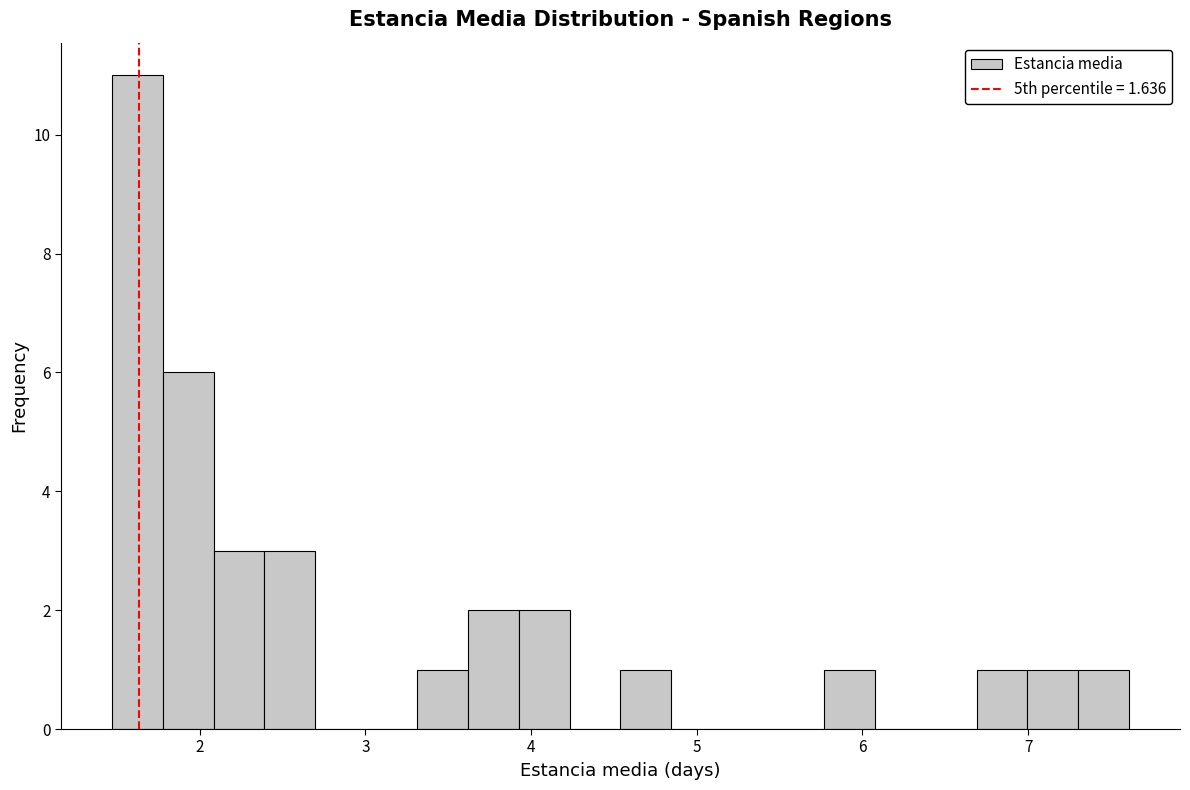

Around what value on the x-axis is the tallest bar? Give the approximate position of its centre, as read against the axis.

1.6